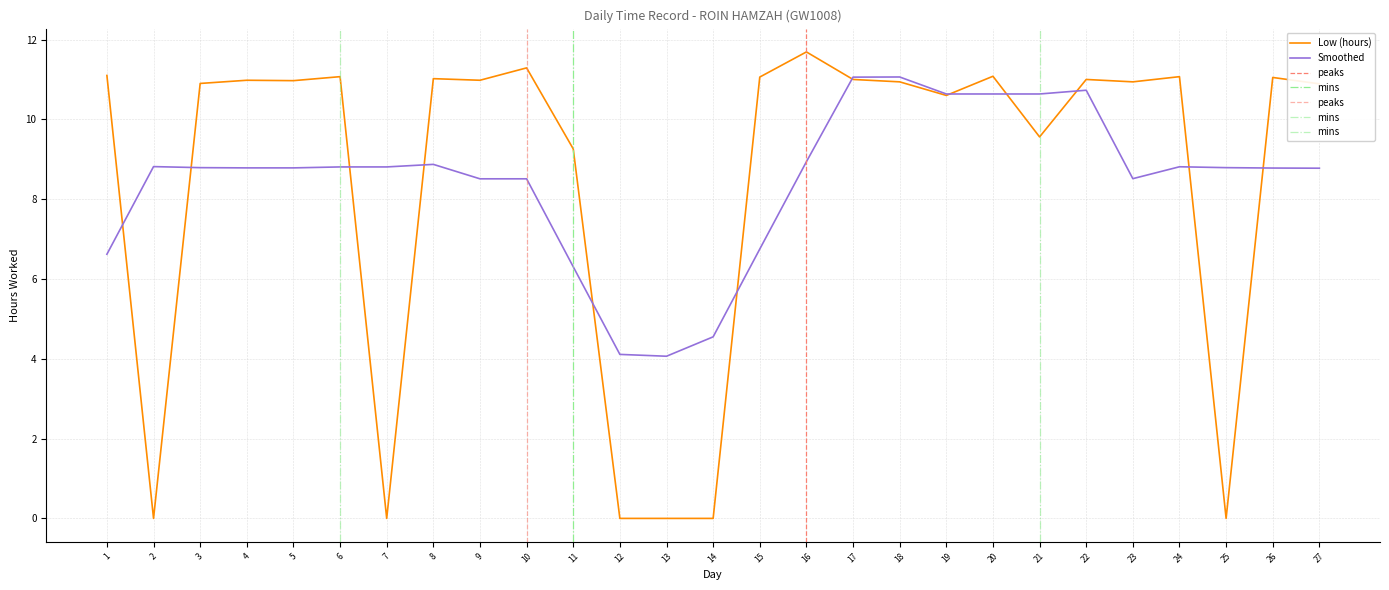

What is the sum of the values at 4 and 14?

11.0